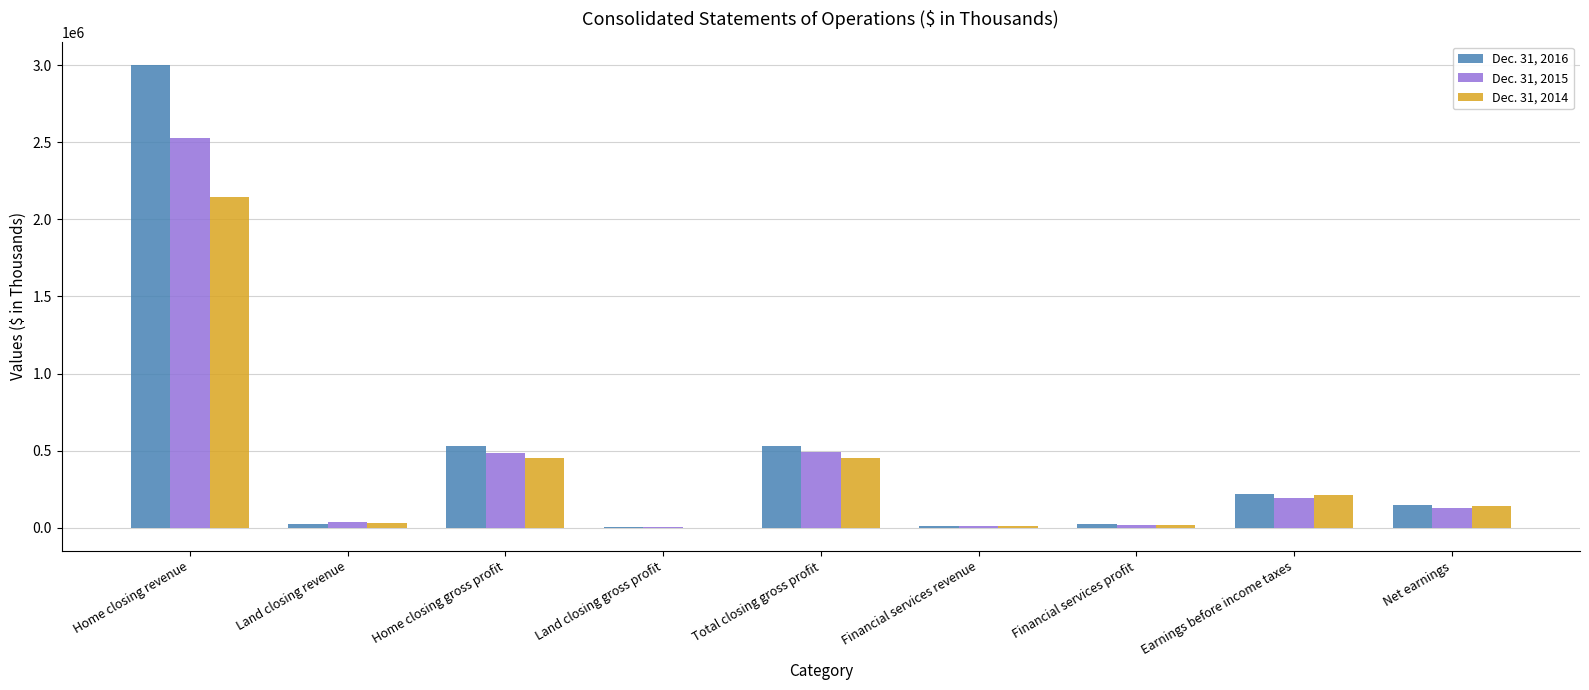

The Dec. 31, 2014 series shows 313882 at Total closing gross profit. True or false?

False